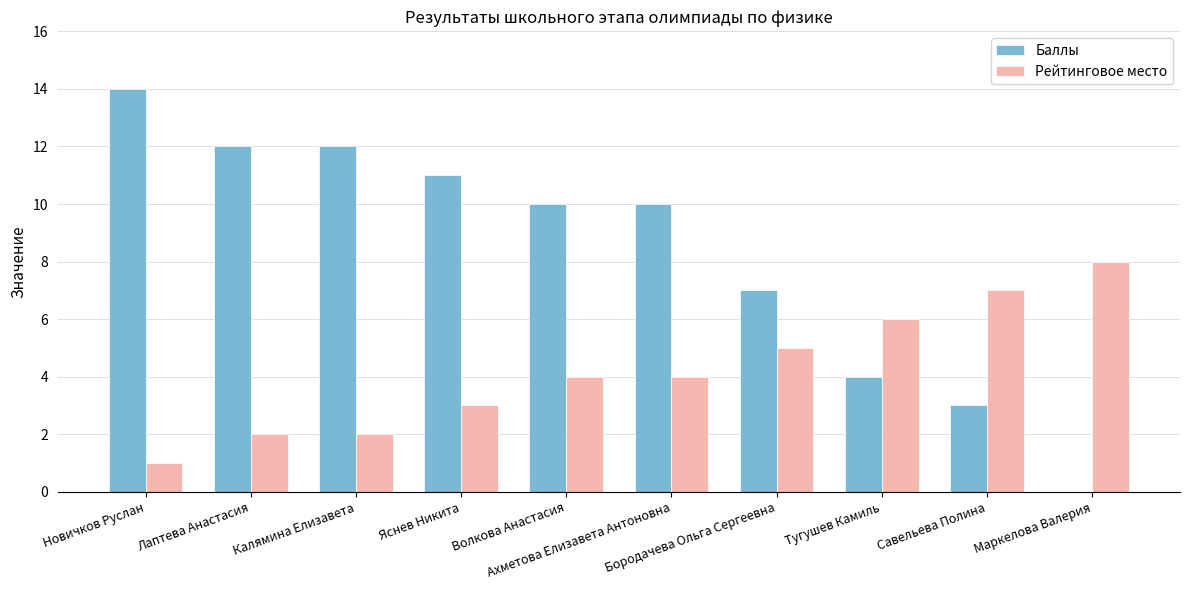

What is the sum of all Рейтинговое место values?

42